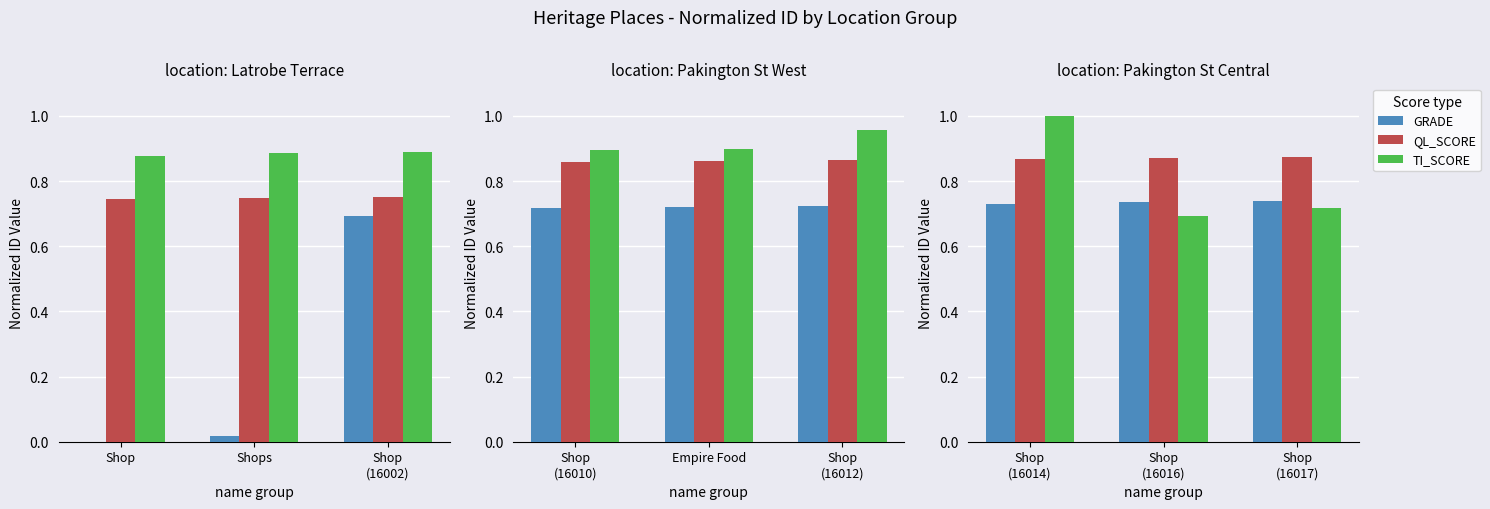

At Shop (16014), list the series in order from smallest to largest.

GRADE, QL_SCORE, TI_SCORE